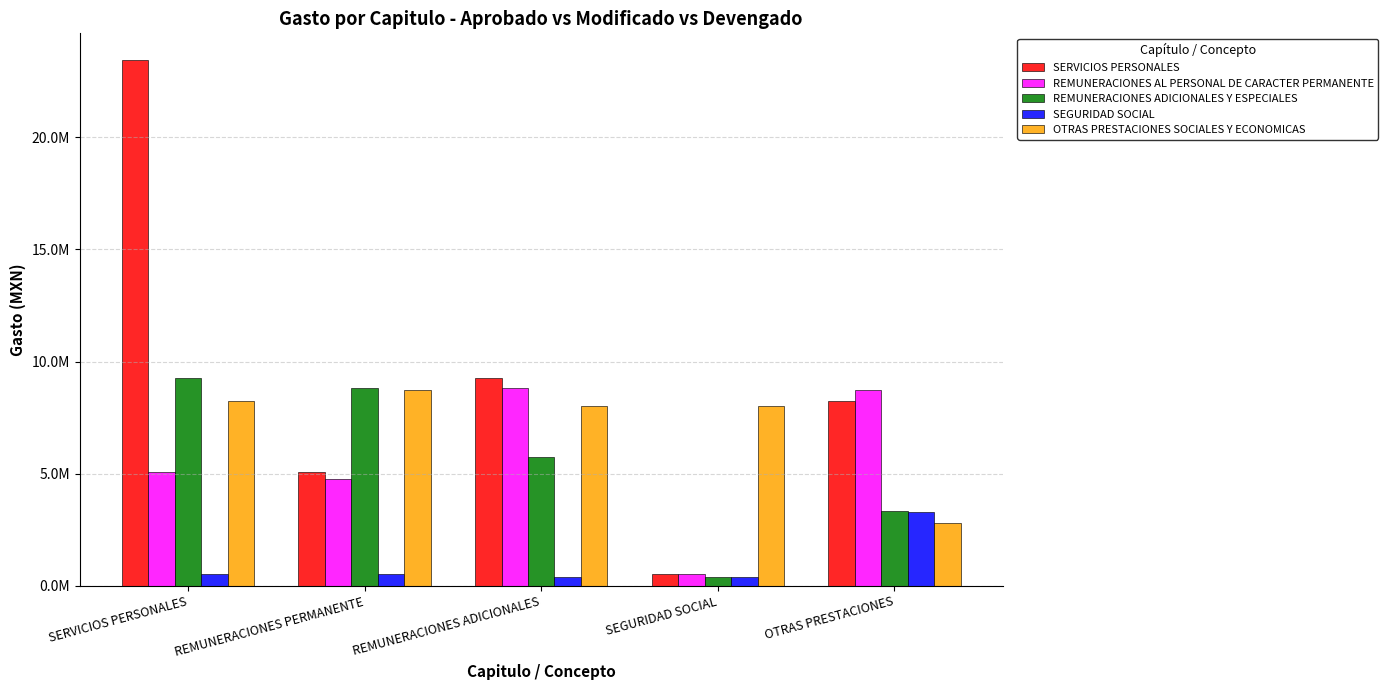

Which series has the largest total across all categories?

SERVICIOS PERSONALES